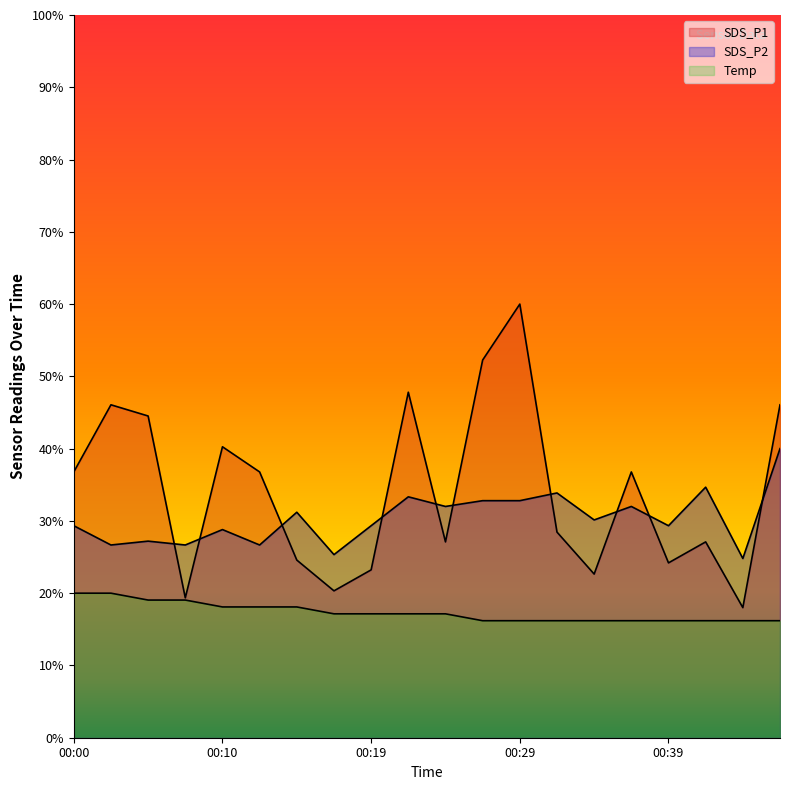

How many categories are shown in the chart?

20